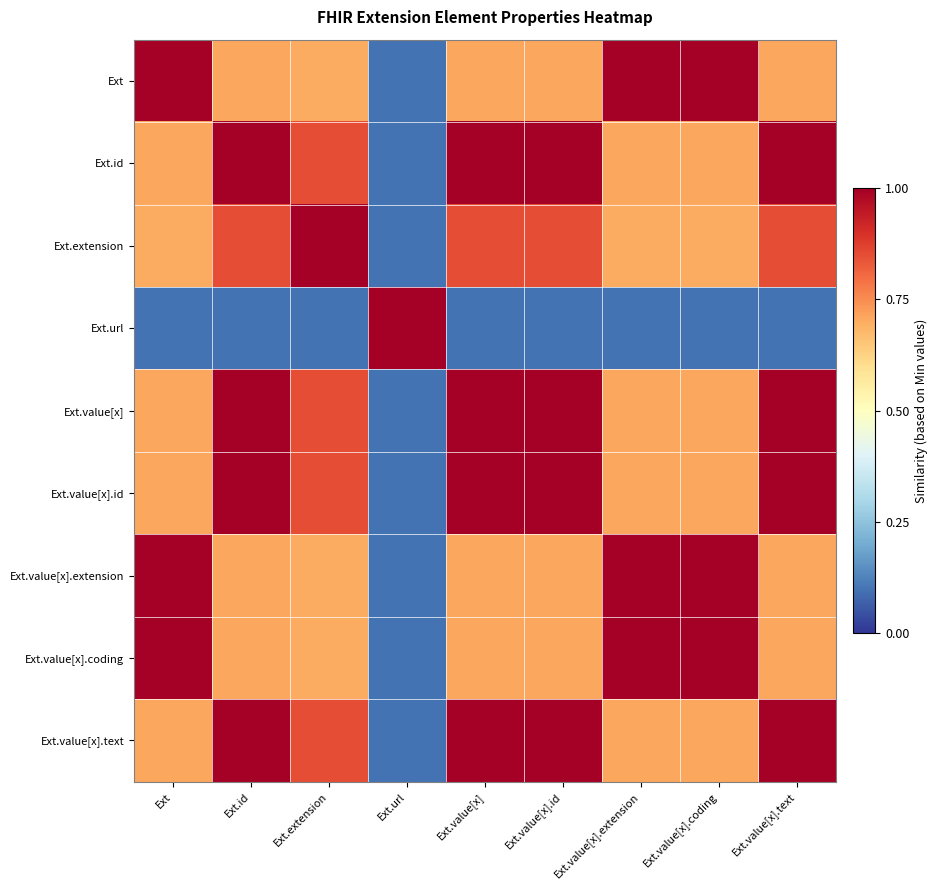

Reading left to right, what are all the values shown in this chart?

Ext: Ext=1.0	Ext.id=0.7	Ext.extension=0.7	Ext.url=0.1	Ext.value[x]=0.7	Ext.value[x].id=0.7	Ext.value[x].extension=1.0	Ext.value[x].coding=1.0	Ext.value[x].text=0.7
Ext.id: Ext=0.7	Ext.id=1.0	Ext.extension=0.8	Ext.url=0.1	Ext.value[x]=1.0	Ext.value[x].id=1.0	Ext.value[x].extension=0.7	Ext.value[x].coding=0.7	Ext.value[x].text=1.0
Ext.extension: Ext=0.7	Ext.id=0.8	Ext.extension=1.0	Ext.url=0.1	Ext.value[x]=0.8	Ext.value[x].id=0.8	Ext.value[x].extension=0.7	Ext.value[x].coding=0.7	Ext.value[x].text=0.8
Ext.url: Ext=0.1	Ext.id=0.1	Ext.extension=0.1	Ext.url=1.0	Ext.value[x]=0.1	Ext.value[x].id=0.1	Ext.value[x].extension=0.1	Ext.value[x].coding=0.1	Ext.value[x].text=0.1
Ext.value[x]: Ext=0.7	Ext.id=1.0	Ext.extension=0.8	Ext.url=0.1	Ext.value[x]=1.0	Ext.value[x].id=1.0	Ext.value[x].extension=0.7	Ext.value[x].coding=0.7	Ext.value[x].text=1.0
Ext.value[x].id: Ext=0.7	Ext.id=1.0	Ext.extension=0.8	Ext.url=0.1	Ext.value[x]=1.0	Ext.value[x].id=1.0	Ext.value[x].extension=0.7	Ext.value[x].coding=0.7	Ext.value[x].text=1.0
Ext.value[x].extension: Ext=1.0	Ext.id=0.7	Ext.extension=0.7	Ext.url=0.1	Ext.value[x]=0.7	Ext.value[x].id=0.7	Ext.value[x].extension=1.0	Ext.value[x].coding=1.0	Ext.value[x].text=0.7
Ext.value[x].coding: Ext=1.0	Ext.id=0.7	Ext.extension=0.7	Ext.url=0.1	Ext.value[x]=0.7	Ext.value[x].id=0.7	Ext.value[x].extension=1.0	Ext.value[x].coding=1.0	Ext.value[x].text=0.7
Ext.value[x].text: Ext=0.7	Ext.id=1.0	Ext.extension=0.8	Ext.url=0.1	Ext.value[x]=1.0	Ext.value[x].id=1.0	Ext.value[x].extension=0.7	Ext.value[x].coding=0.7	Ext.value[x].text=1.0